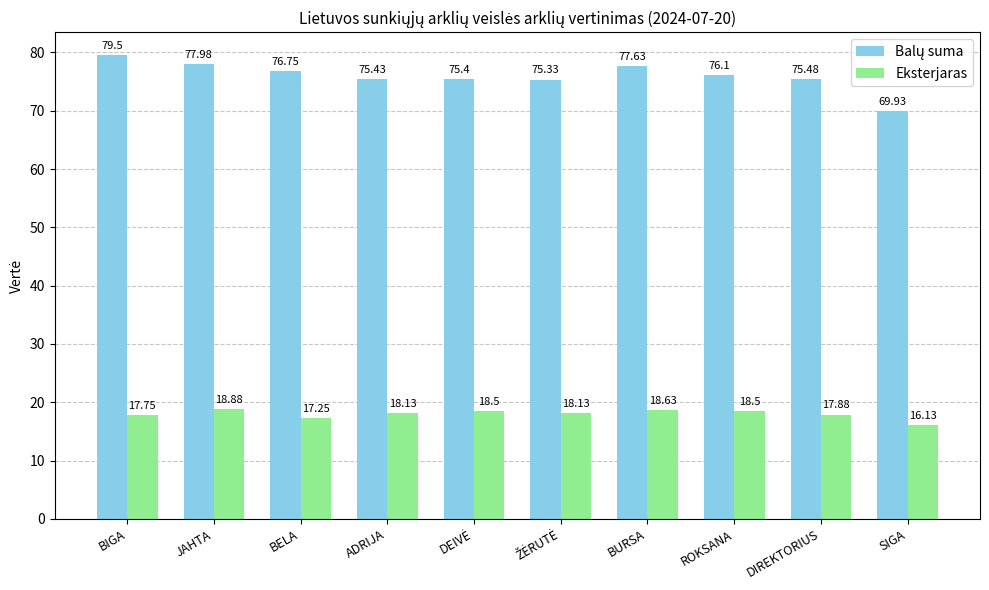

What is the total value across all series at DIREKTORIUS?

93.4